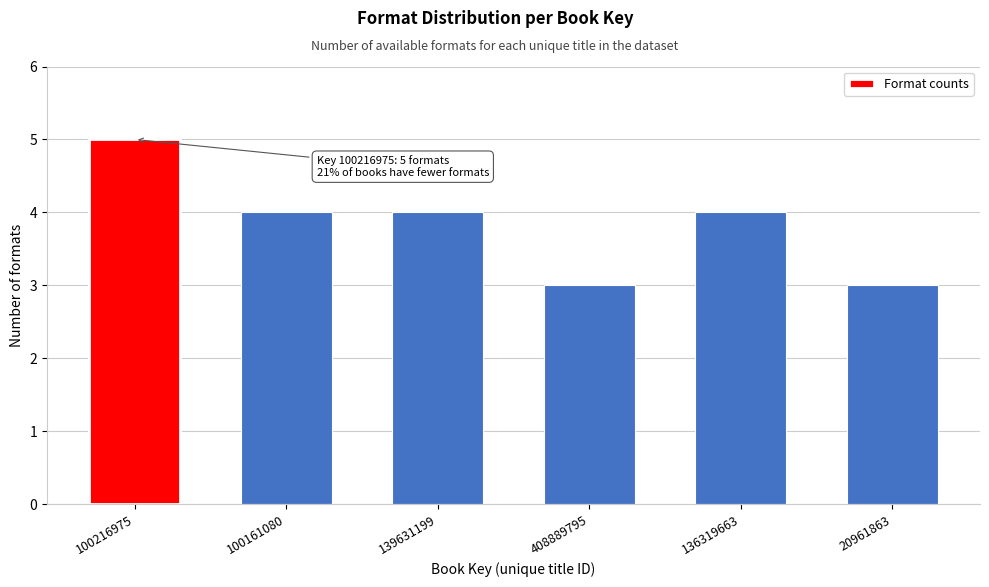

Reading right to left, extract all data points from this chart.

20961863=3	136319663=4	408889795=3	139631199=4	100161080=4	100216975=5